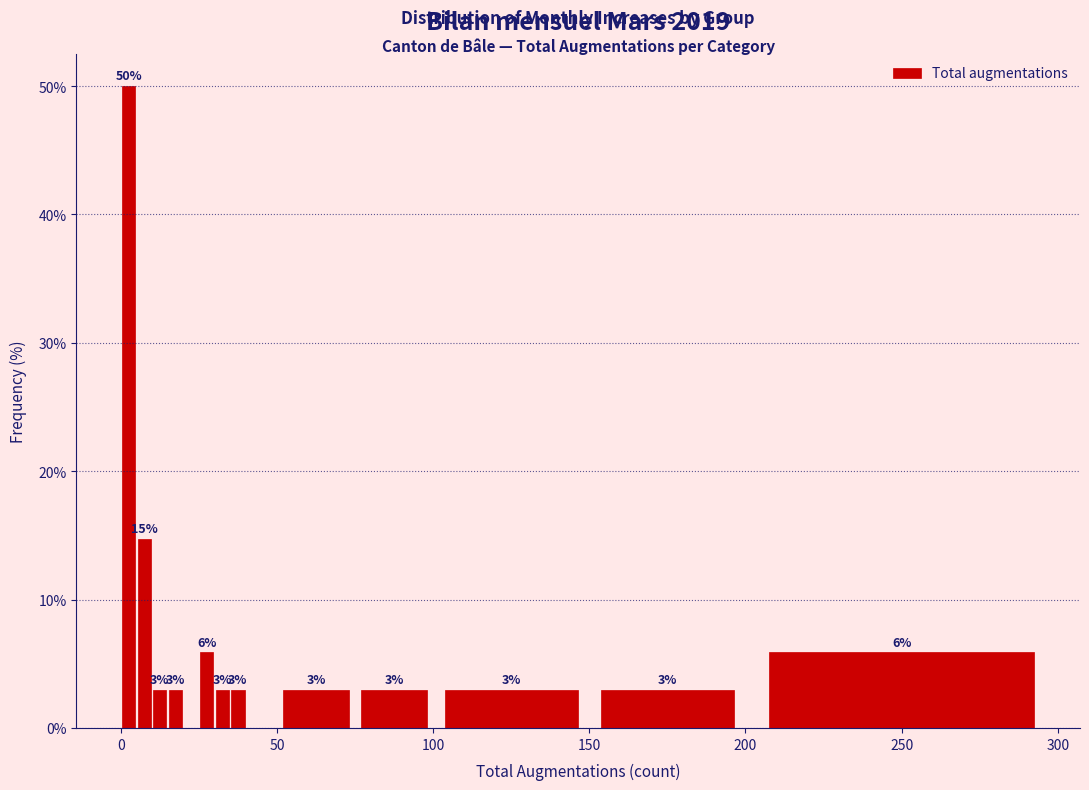

Read against the x-axis, roughly where is the centre of the tallest bar?

5